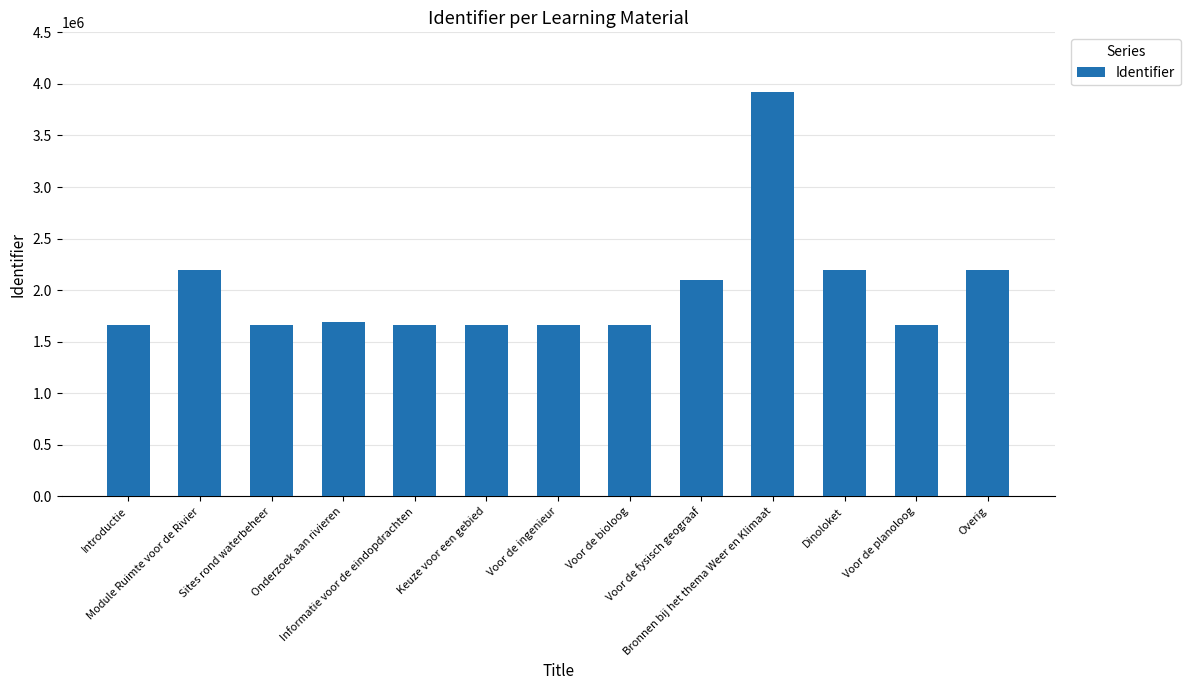

How many values are below 1661990?

6